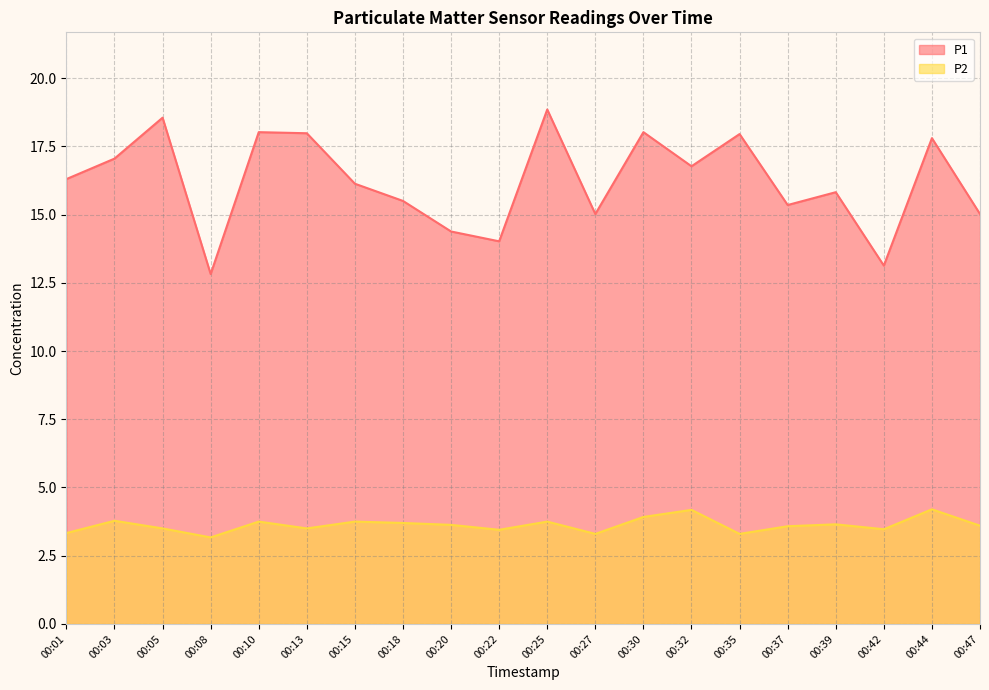

At which category does P2 reach its first local valley?

00:08